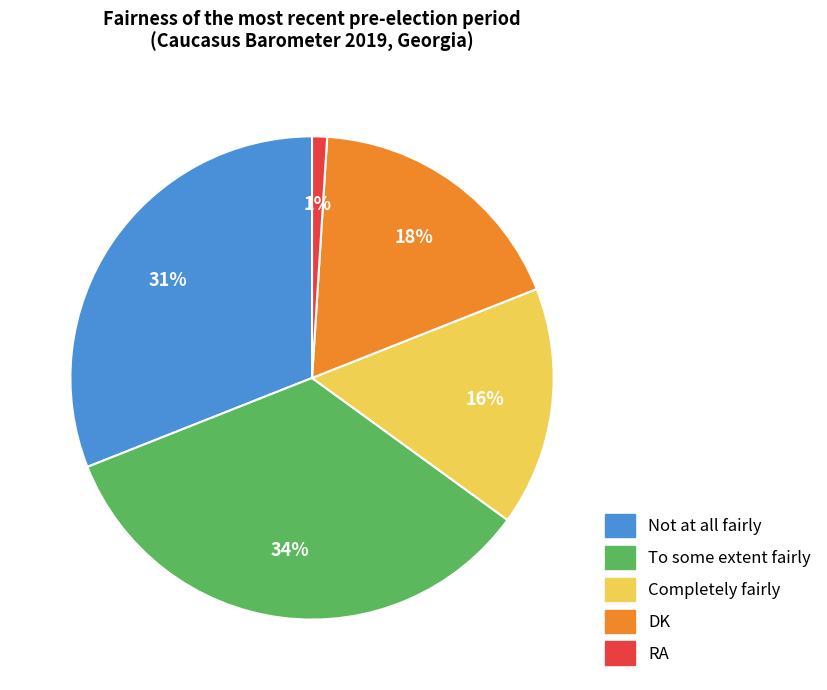

To the nearest percent, what is the difference between the Not at all fairly and RA slice percentages?

30%